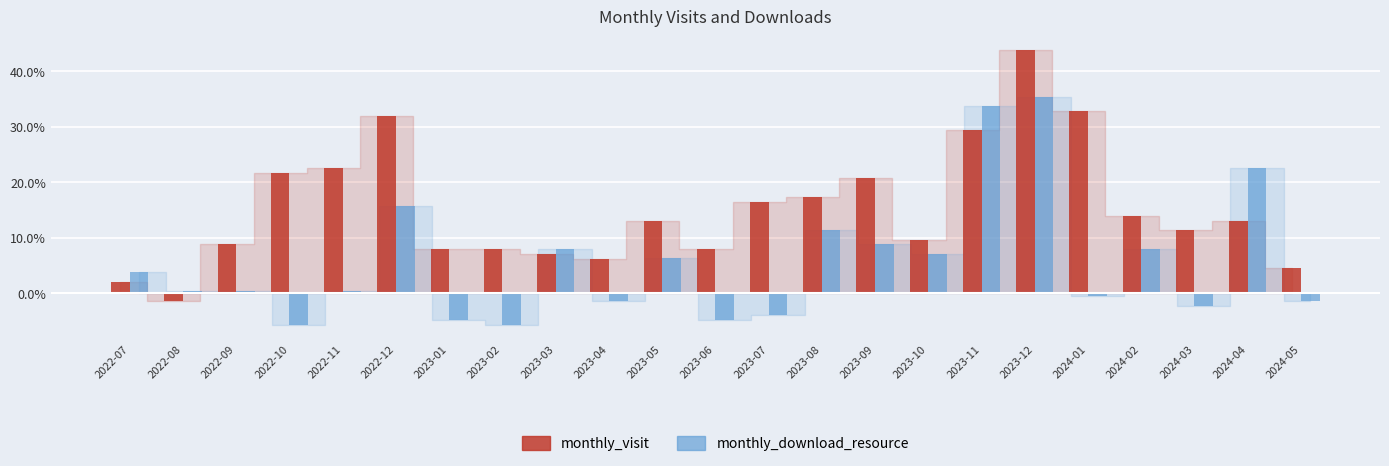

Which series has the widest spread of values?

monthly_visit